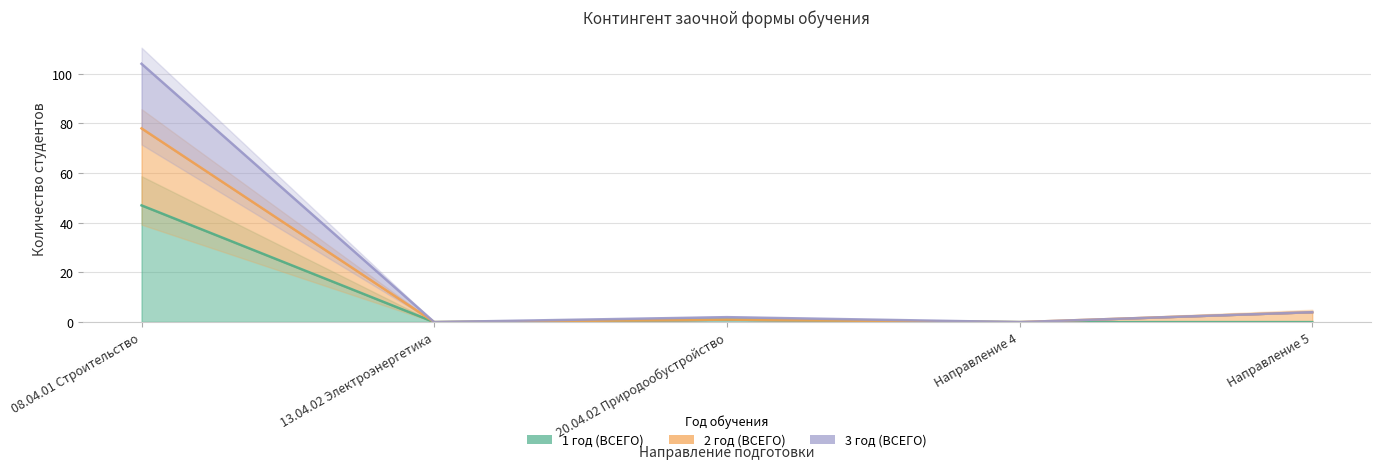

How many categories are shown in the chart?

5